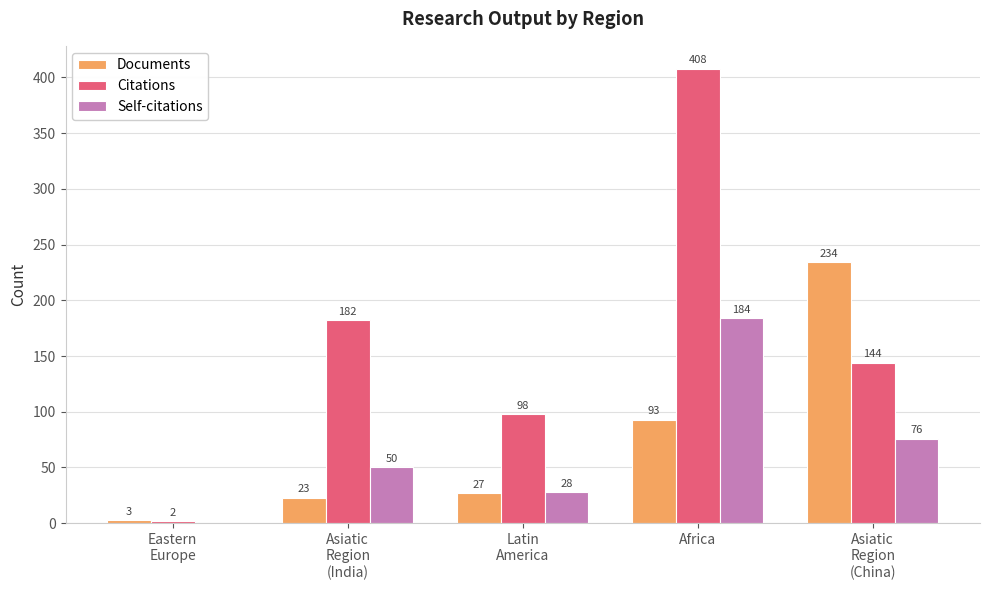

What is the maximum value for Documents?

234